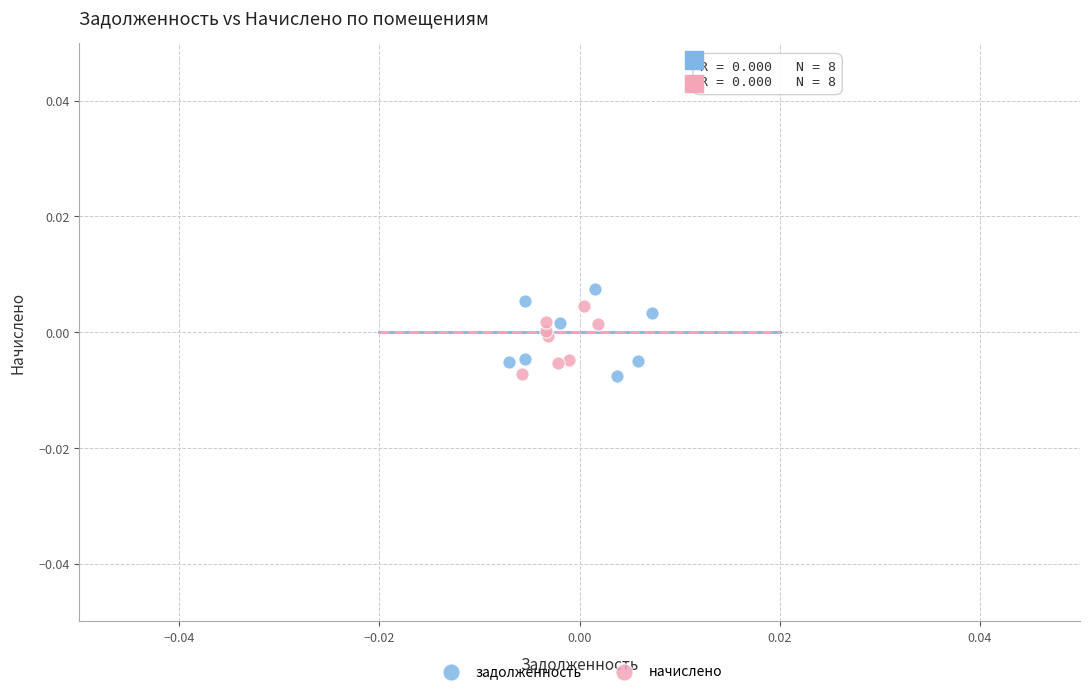

Which series has the widest spread of Y values?

задолженность